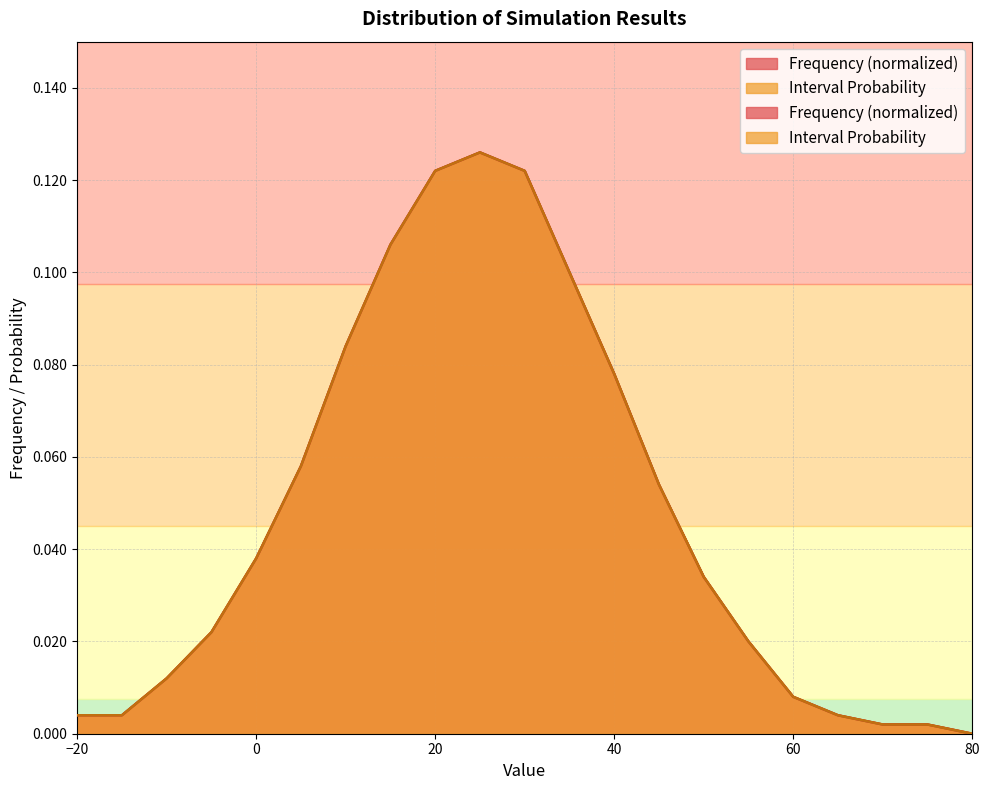

Between -10 and 40, which series saw the biggest shift?

Frequency